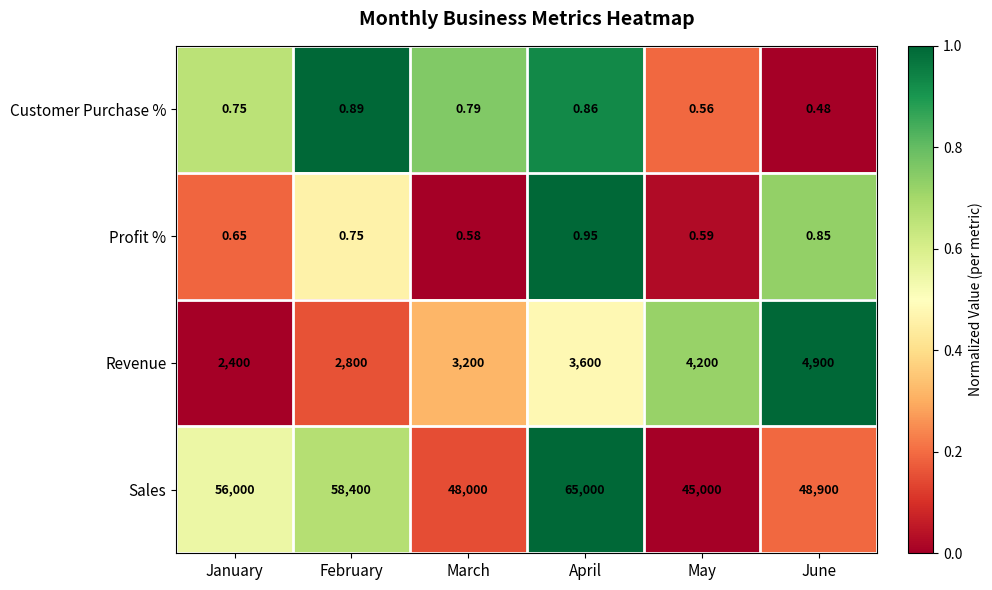

Between January and May, which series saw the biggest shift?

Sales